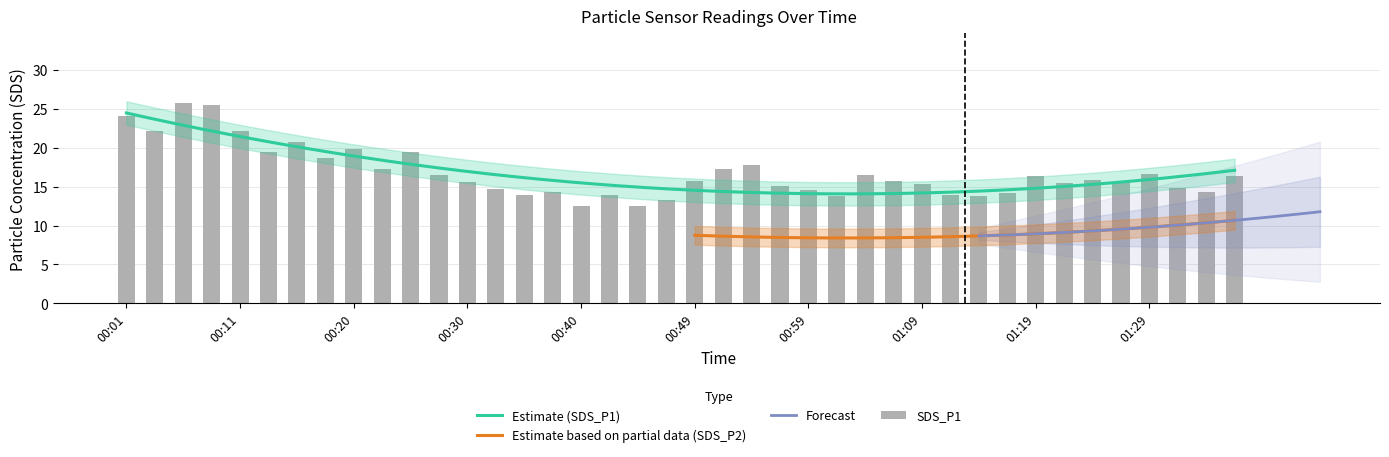

List the labels in order of value, largest first.

00:06, 00:08, 00:01, 00:11, 00:03, 00:15, 00:20, 00:13, 00:25, 00:18, 00:54, 00:23, 00:52, 01:29, 01:04, 00:28, 01:19, 01:36, 01:24, 00:49, 01:07, 00:30, 01:26, 01:22, 01:09, 00:57, 01:31, 00:33, 00:59, 01:34, 00:37, 01:17, 00:35, 00:42, 01:12, 01:02, 01:14, 00:47, 00:45, 00:40